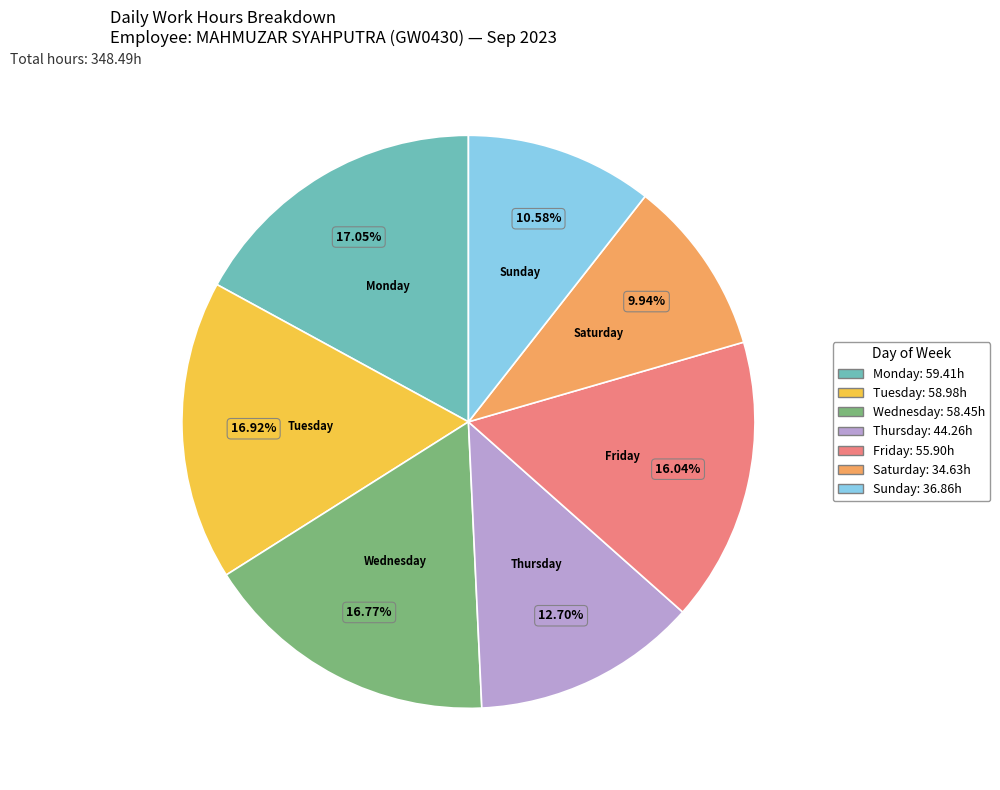

Does any single category account for the majority?

No